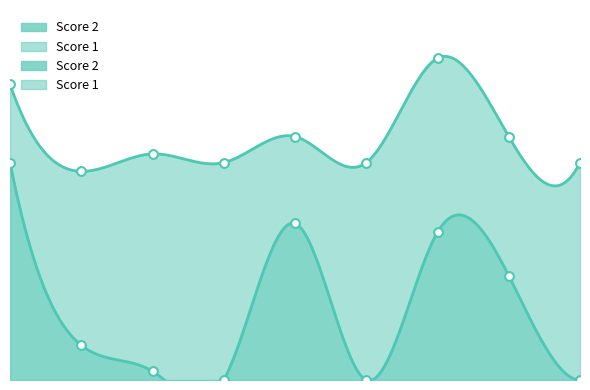

What is the ratio of the value at 2 to the value at 1?

0.2